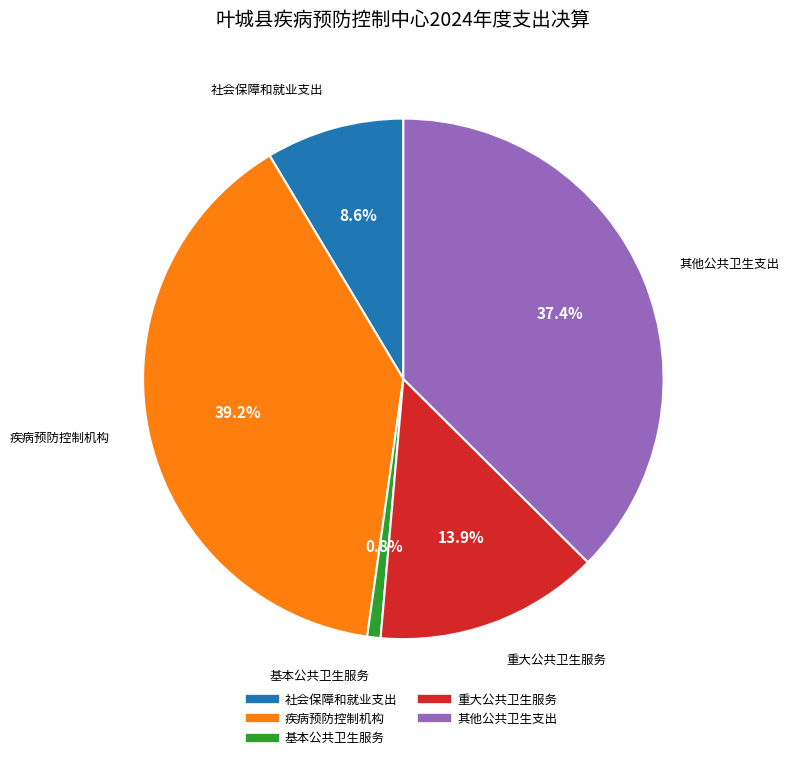

Does any single category account for the majority?

No